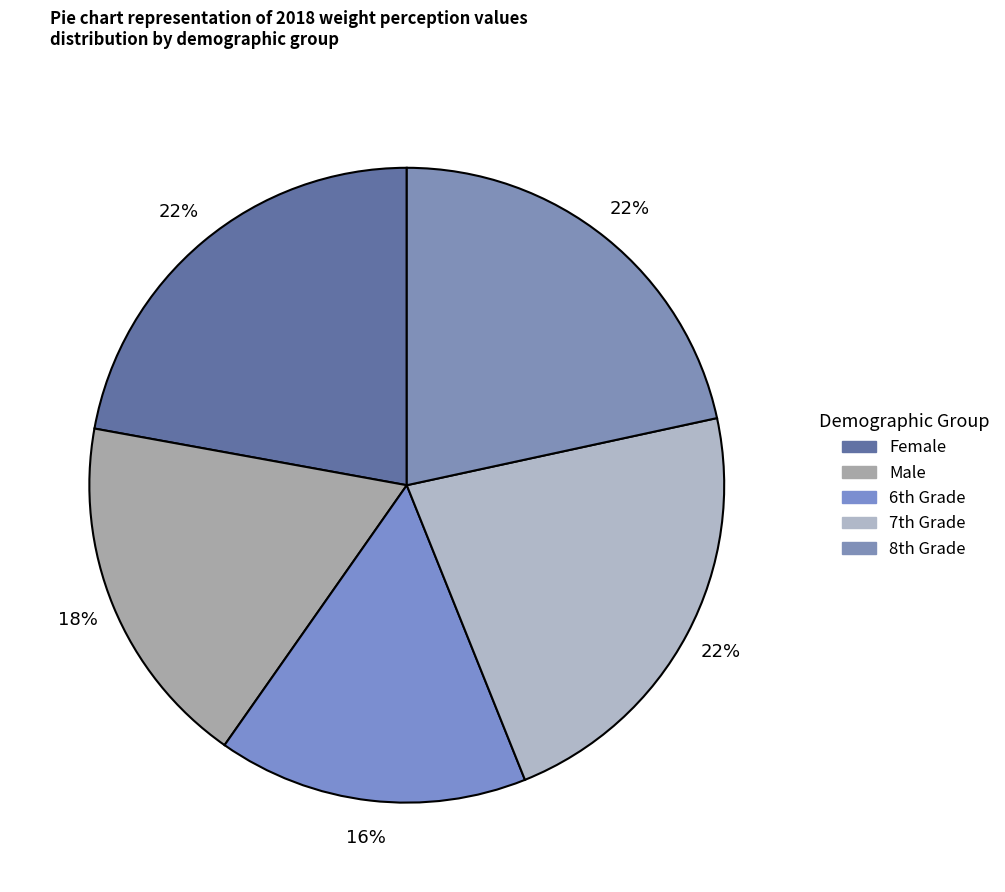

The Male slice represents 18% of the pie. True or false?

True